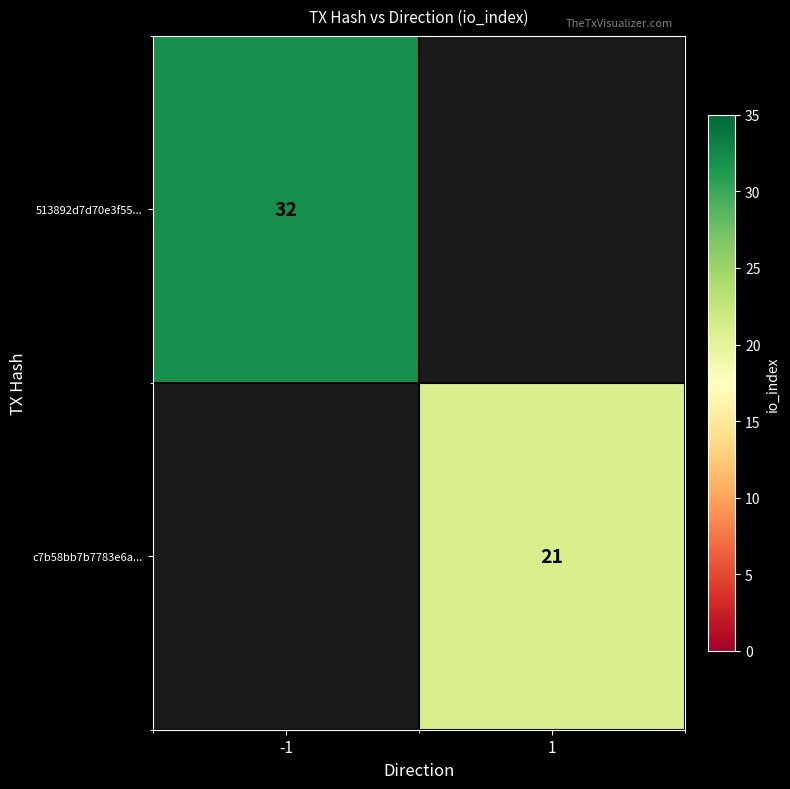

What is the smallest value displayed?

21.0